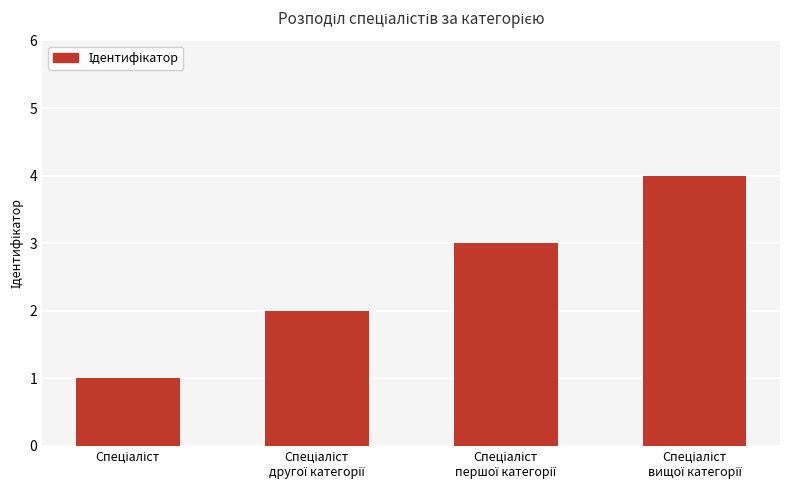

What is the sum of all values?

10